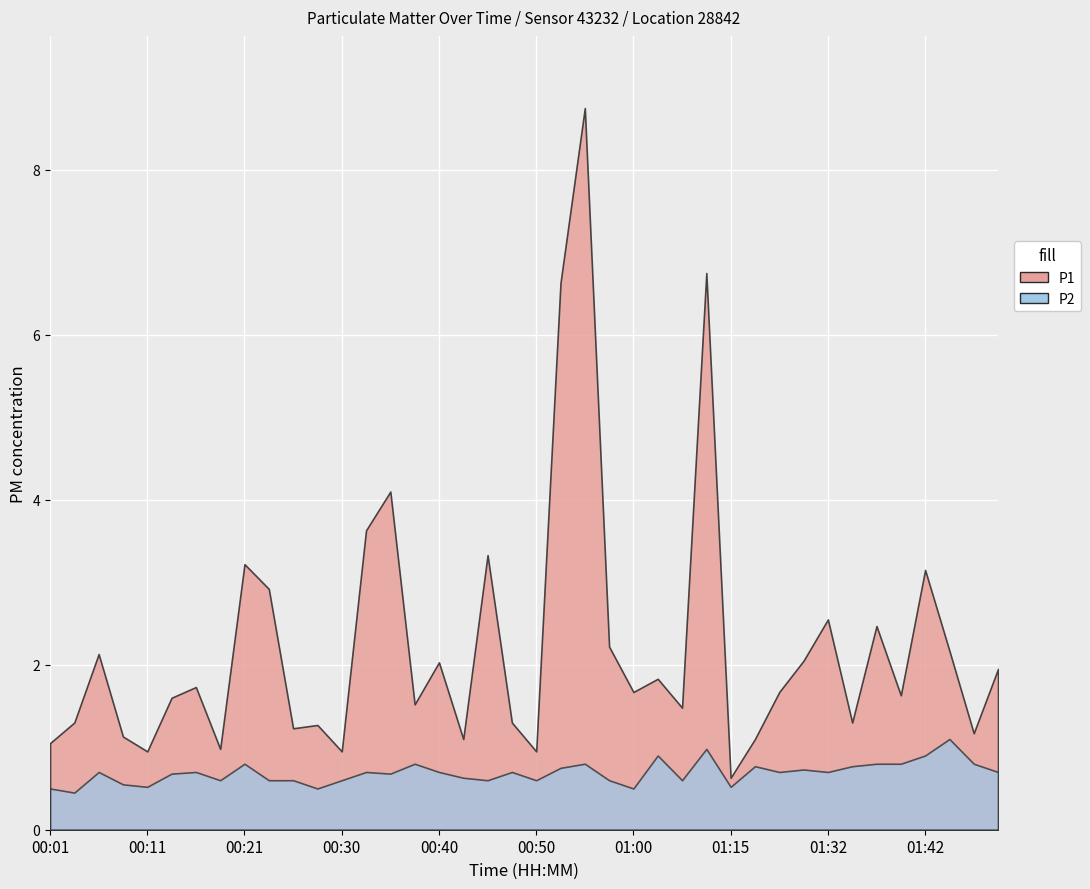

What is the greatest value displayed?

8.8